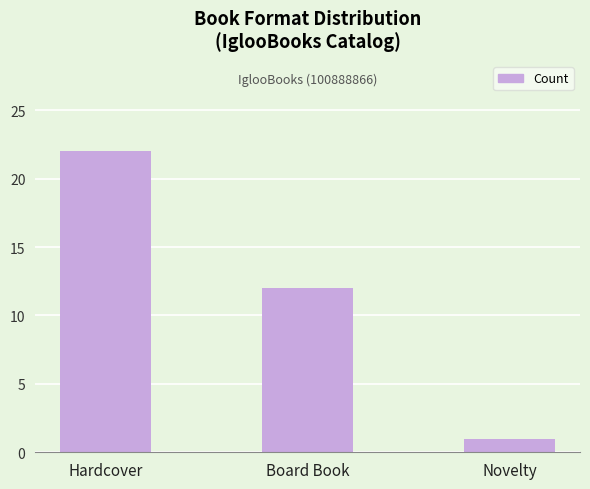

List the labels in order of value, largest first.

Hardcover, Board Book, Novelty